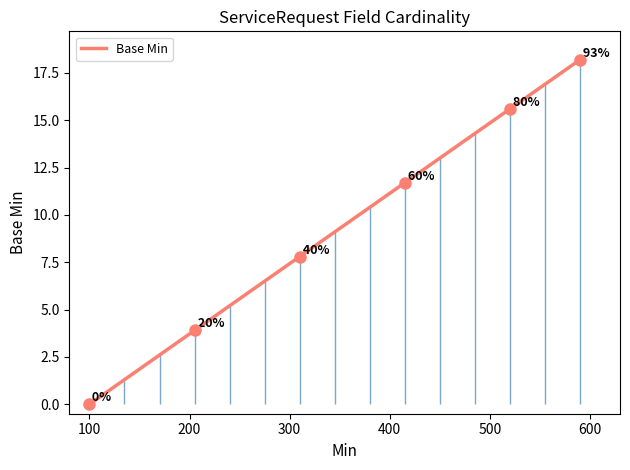

What is the maximum value for Base Min?

18.2